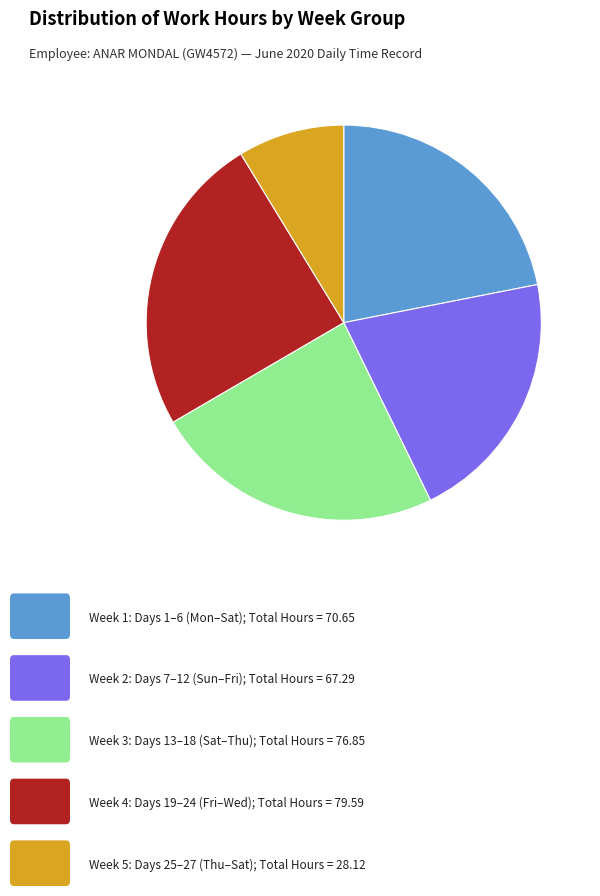

Does any single category account for the majority?

No